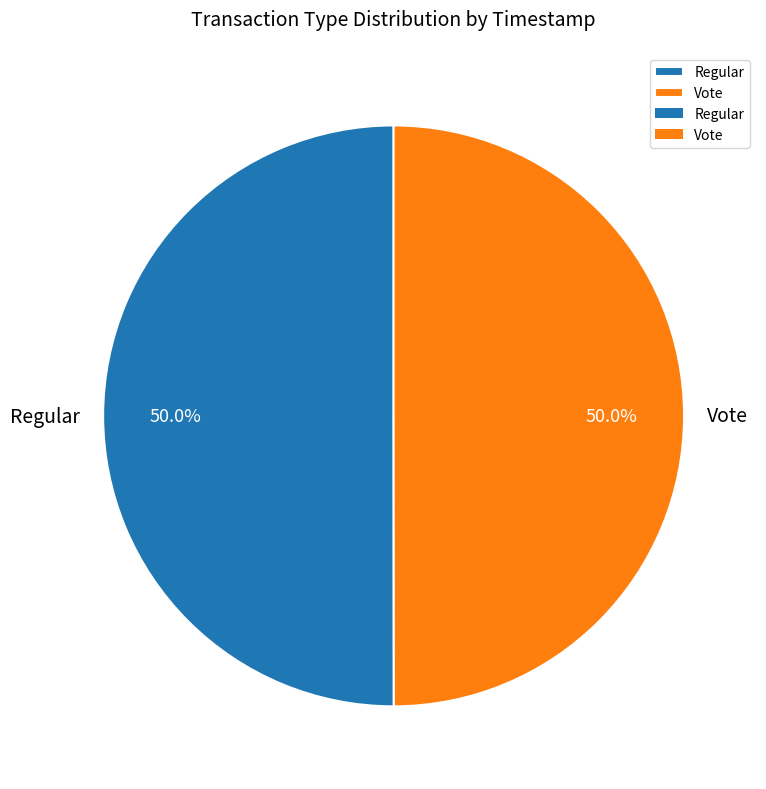

Do Vote and Regular together represent more than half of the pie?

Yes